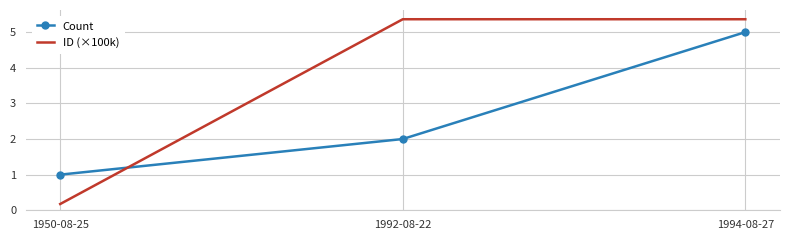

Is this an area chart (filled region under the line)?

No